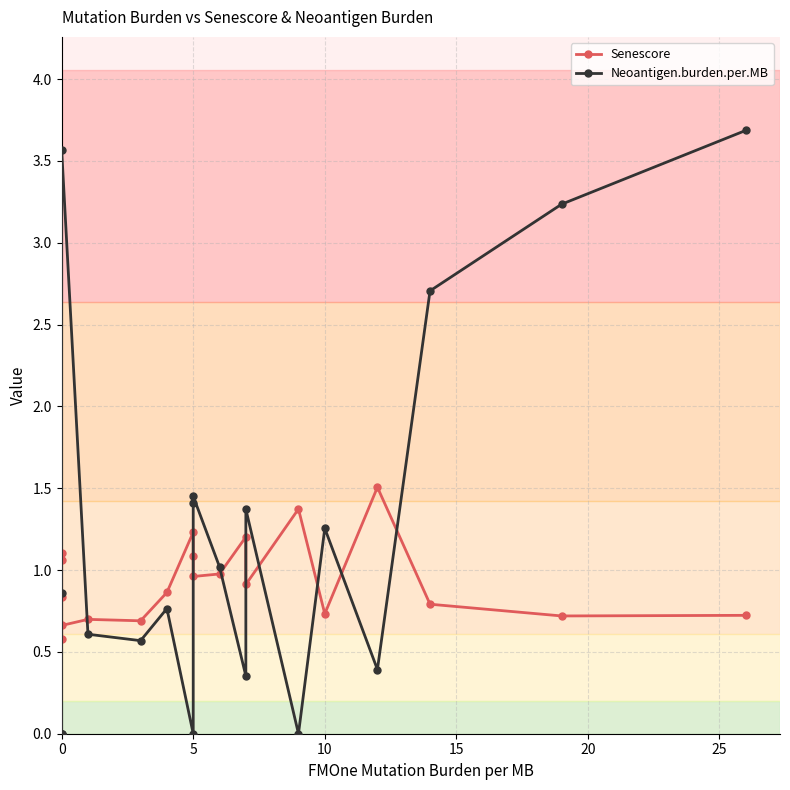

What are all the series names shown in the legend?

Senescore, Neoantigen.burden.per.MB